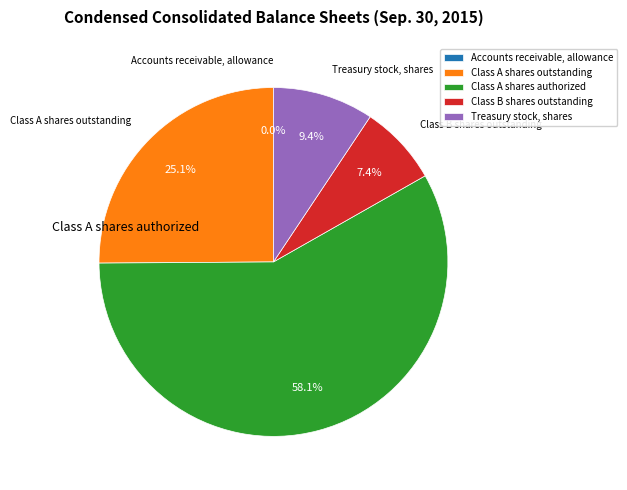

What portion of the pie excludes Treasury stock, shares?

90.6%